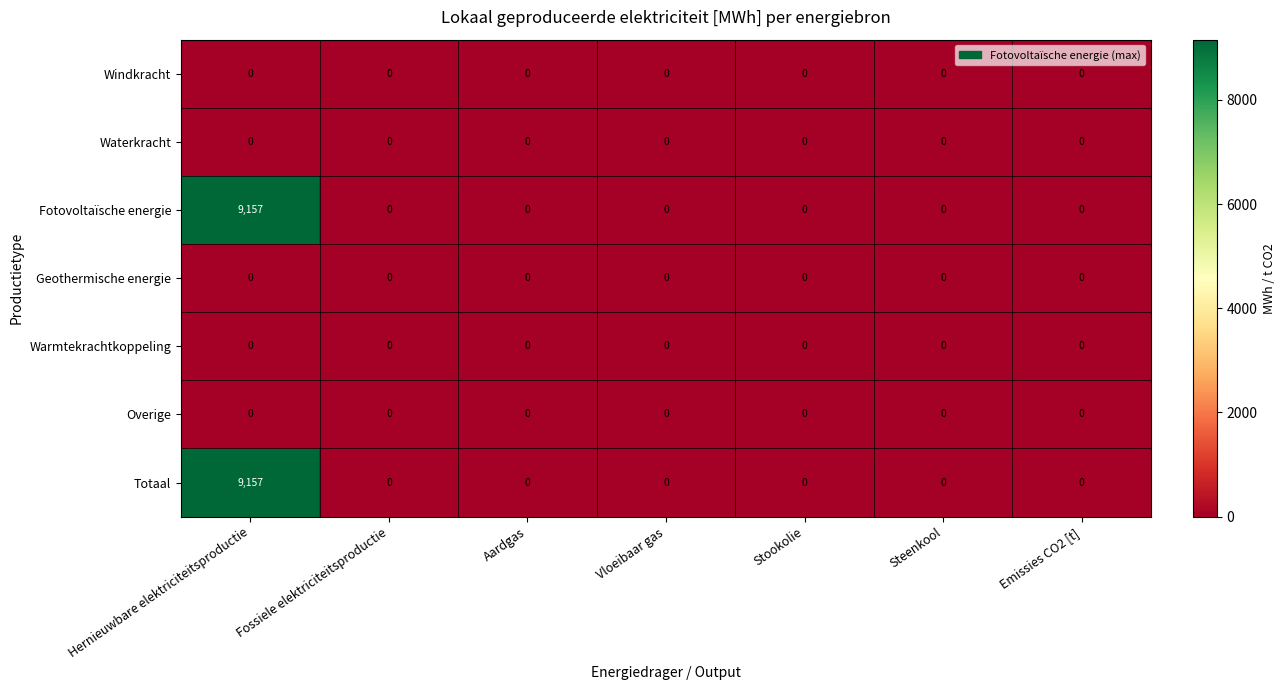

At which category is the sum across all series the highest?

Hernieuwbare elektriciteitsproductie